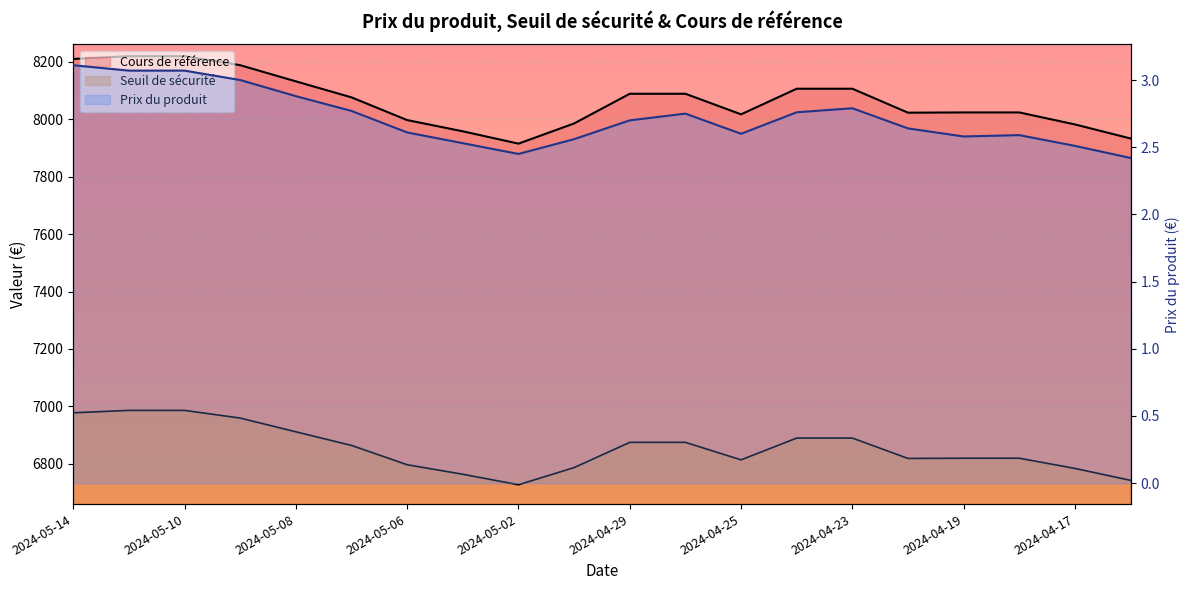

True or false: Cours de référence and Seuil de sécurité intersect in this chart.

False